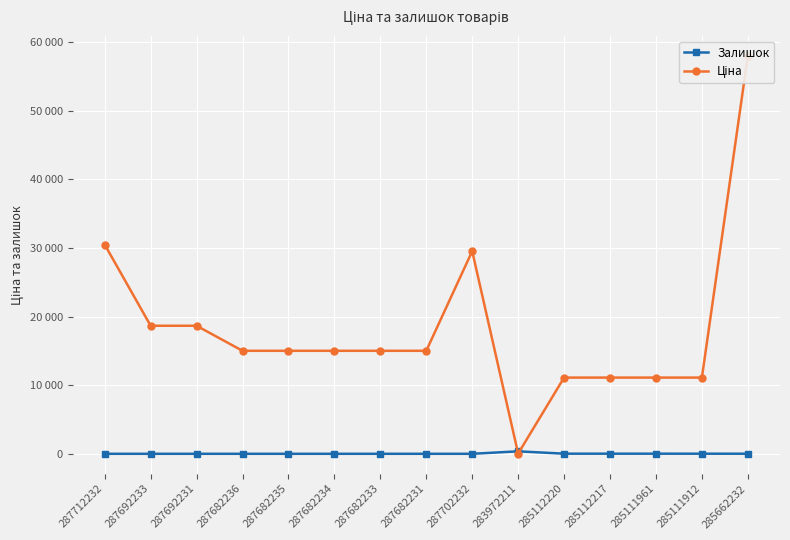

What is the value of the Ціна point at the 5th from the left?

15019.2